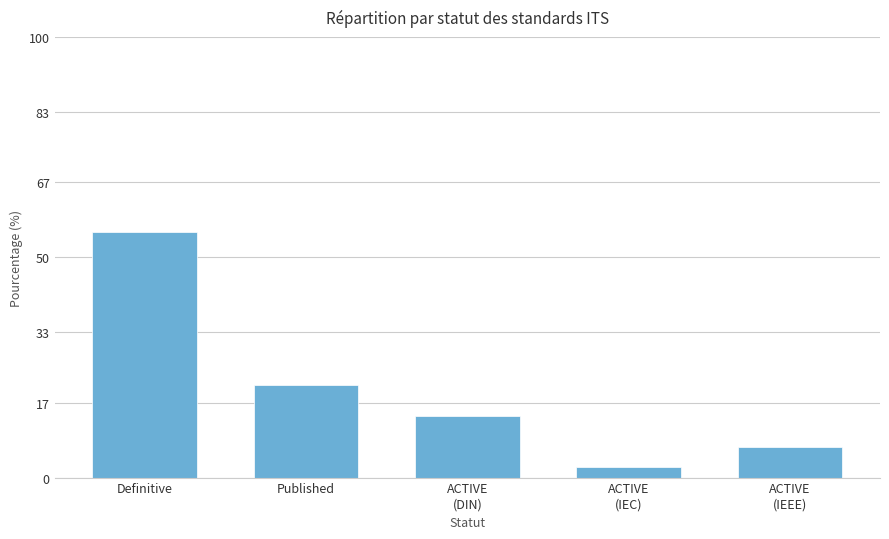

What is the change in value from ACTIVE
(DIN) to ACTIVE
(IEEE)?

-7.0